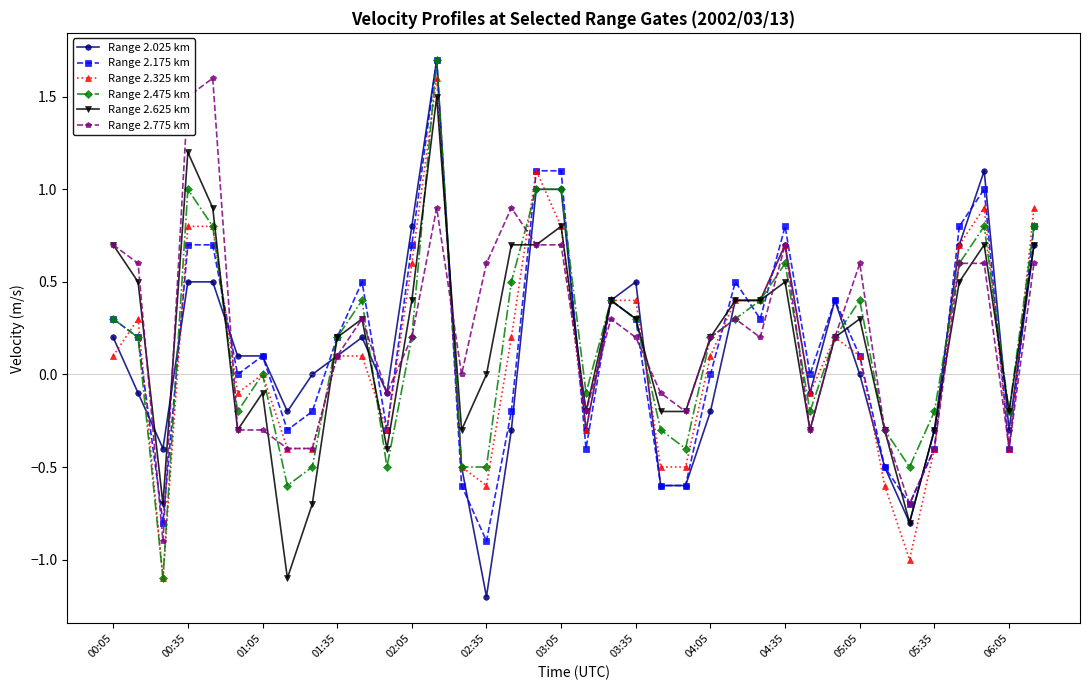

True or false: Range 2.475 km has more than 1 points higher than both neighbors.

True